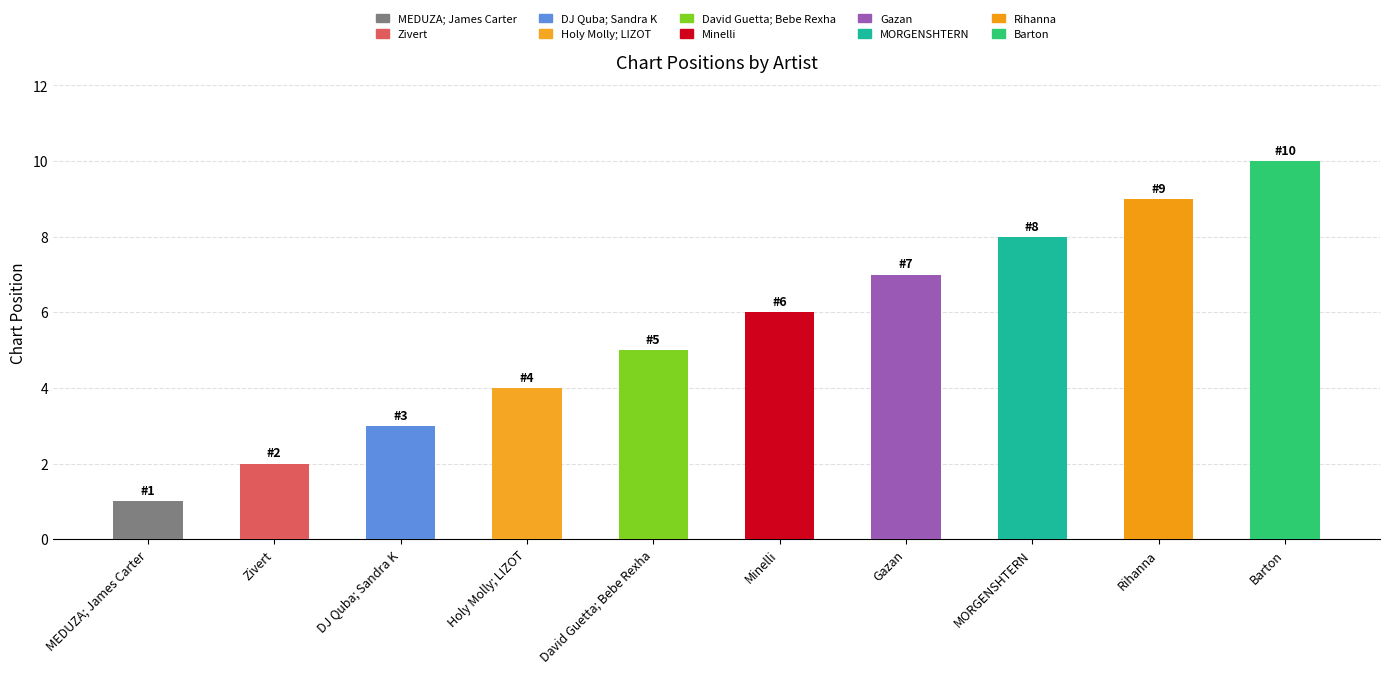

Between Gazan and Barton, which is larger?

Barton